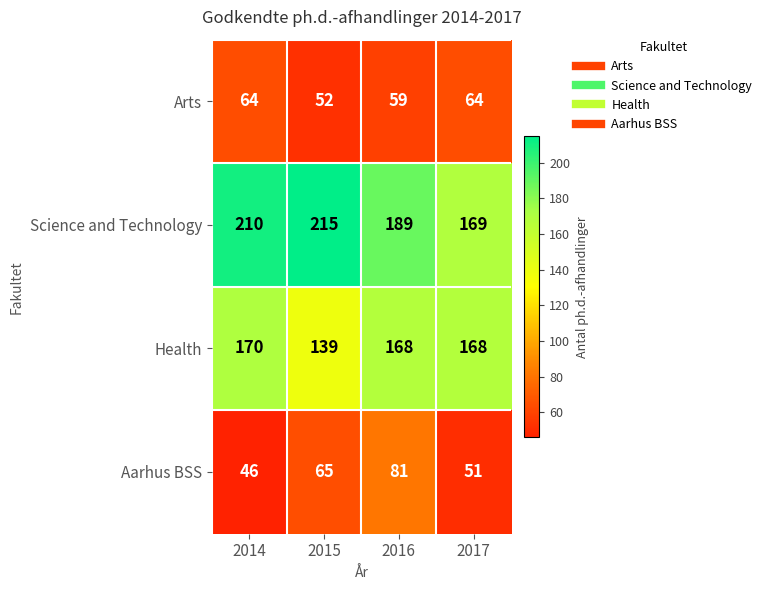

Which series has the largest total across all categories?

Science and Technology